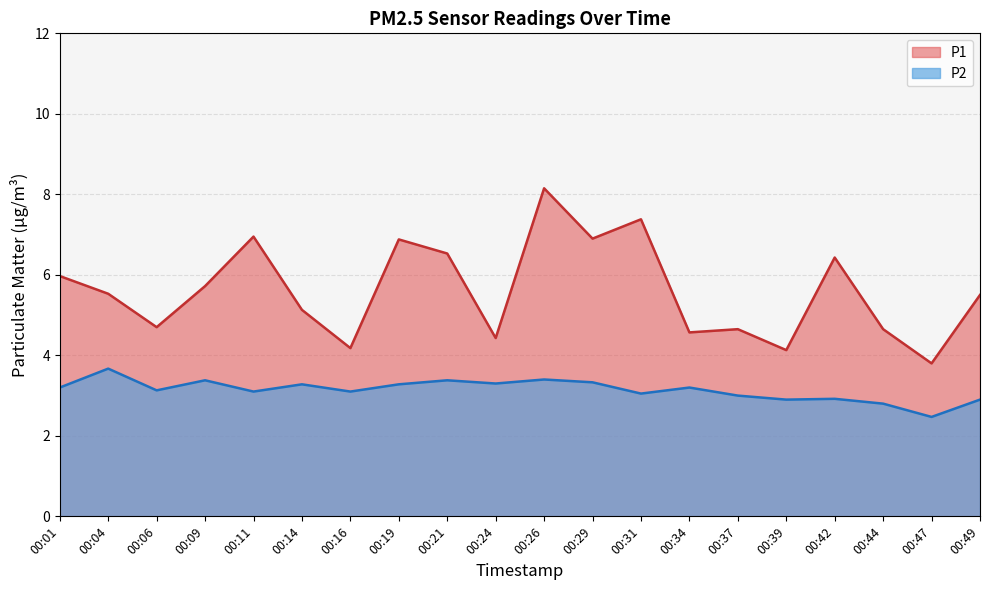

At how many categories does at least one series exceed 7?

2